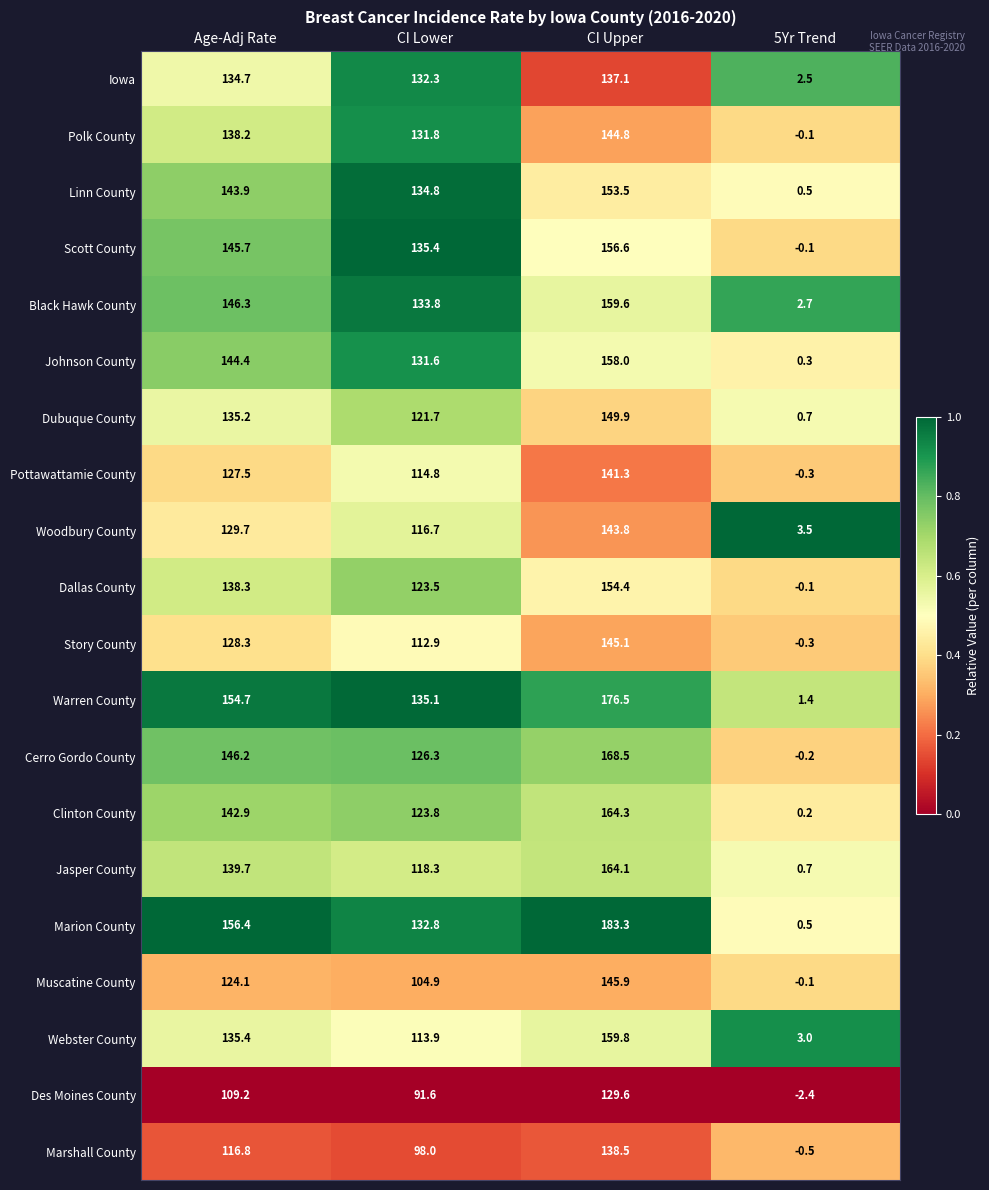

Which series has the widest spread of values?

Marion County